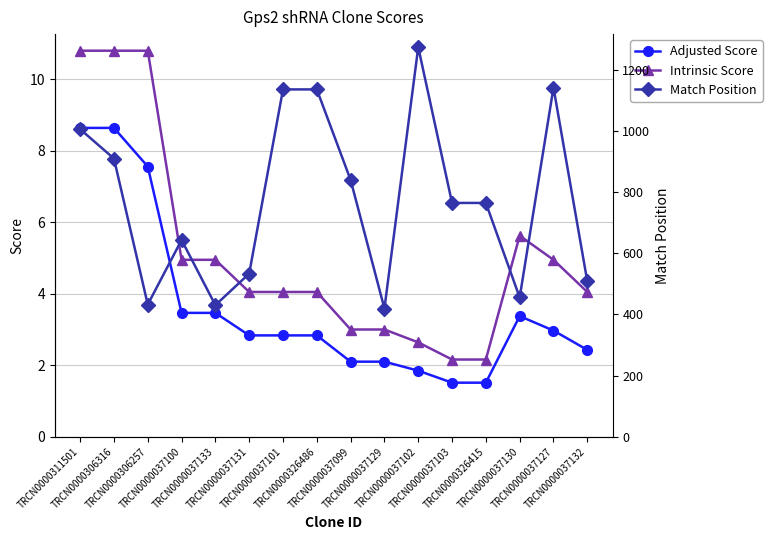

Reading left to right, what are all the values shown in this chart?

Adjusted Score: 8.6	8.6	7.6	3.5	3.5	2.8	2.8	2.8	2.1	2.1	1.8	1.5	1.5	3.4	3.0	2.4
Intrinsic Score: 10.8	10.8	10.8	5.0	5.0	4.0	4.0	4.0	3.0	3.0	2.6	2.2	2.2	5.6	5.0	4.0
Match Position: 1005.0	909.0	432.0	643.0	430.0	533.0	1135.0	1135.0	839.0	419.0	1273.0	764.0	764.0	455.0	1141.0	508.0